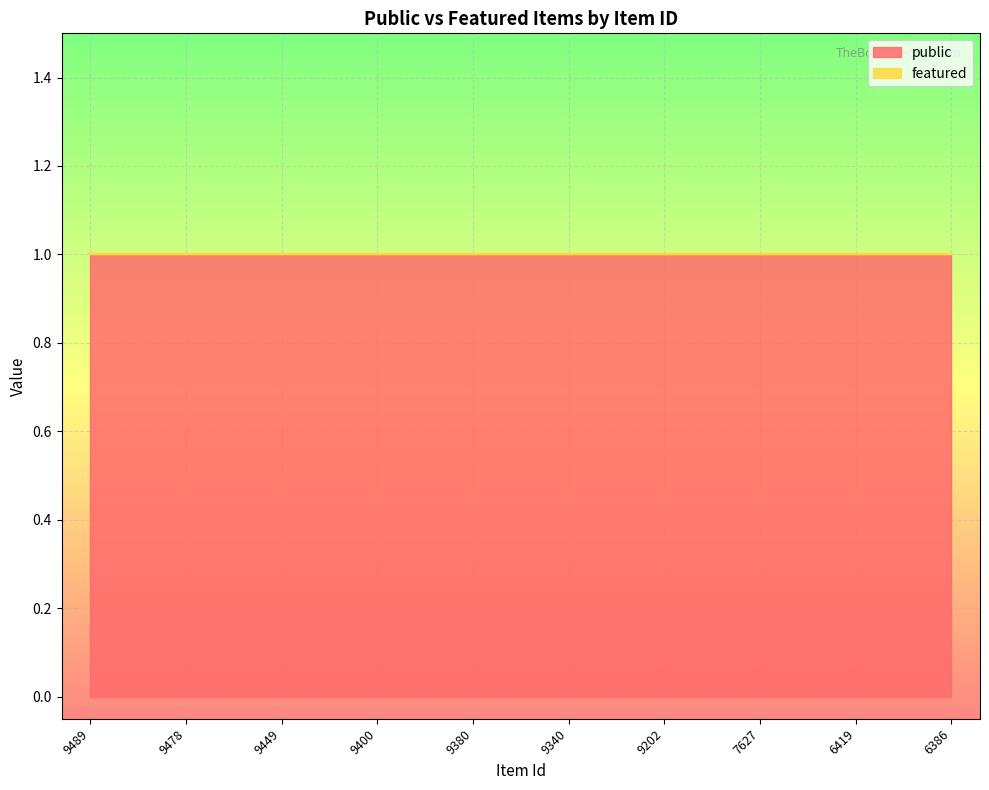

The public series shows 1 at 9202. True or false?

True